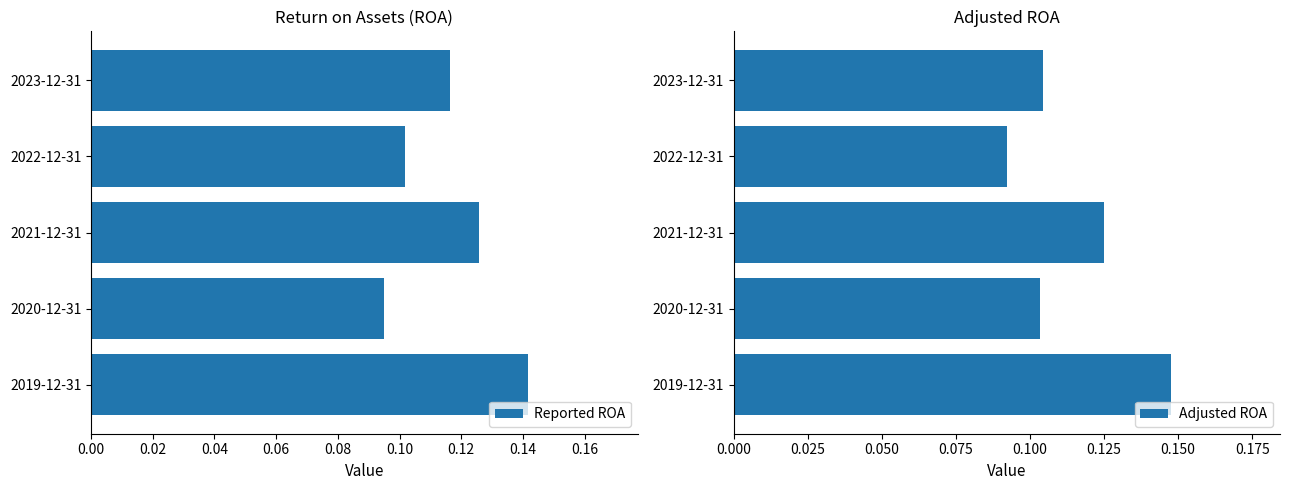

What is the minimum value for Adjusted ROA?

0.1